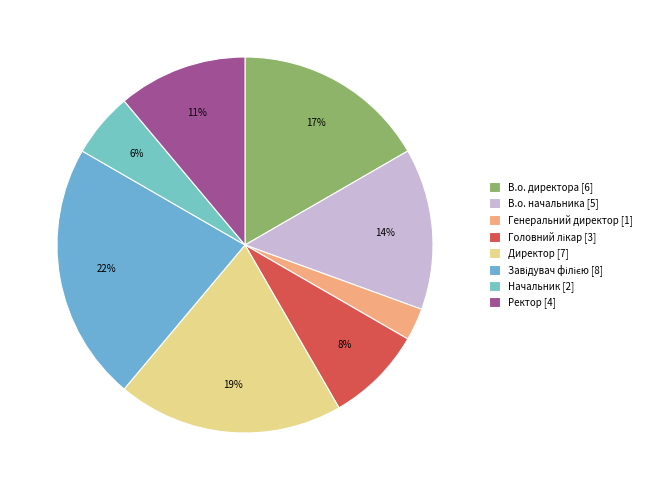

How many segments does this pie chart have?

8